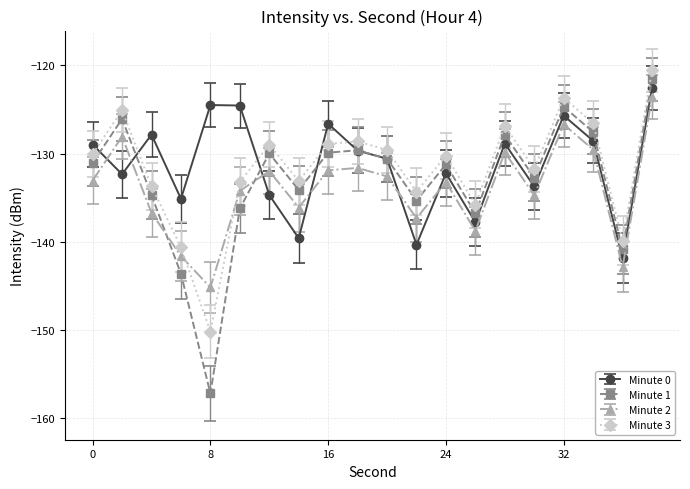

In Minute 1, how many points are lower than both neighbors (excluding endpoints)?

6